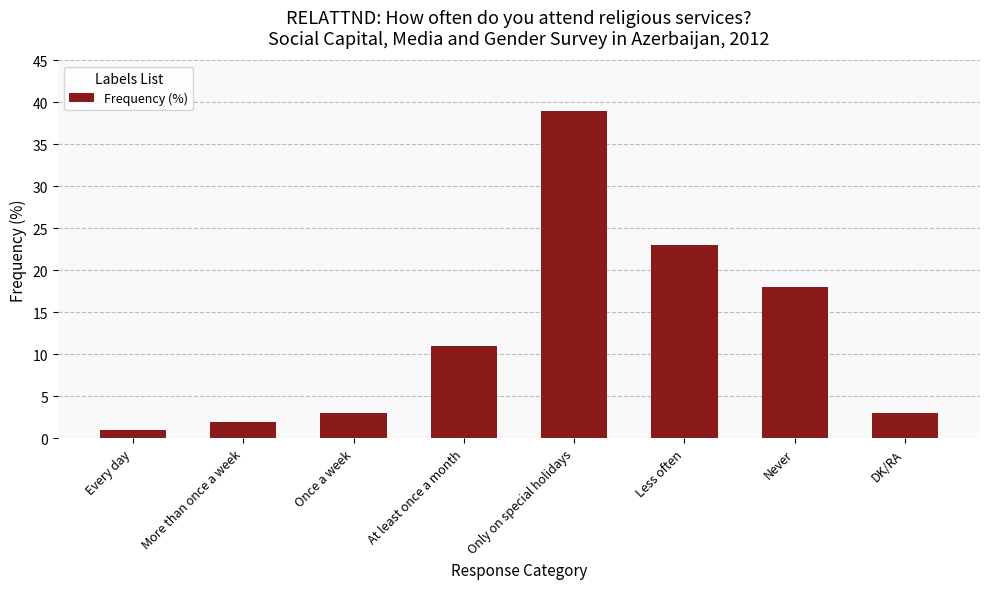

What is the change in value from Every day to DK/RA?

+2